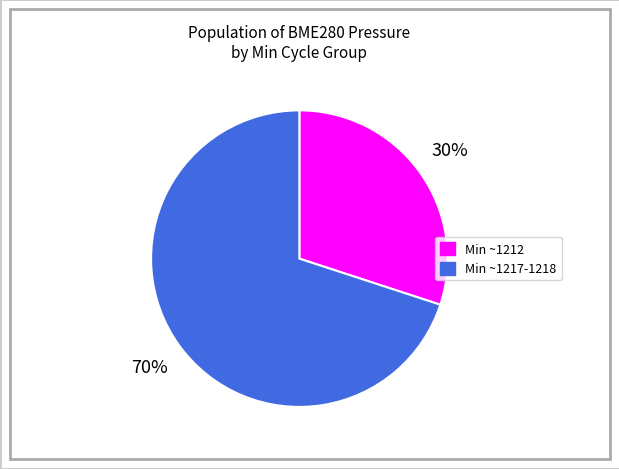

The Min ~1212 slice represents 15% of the pie. True or false?

False